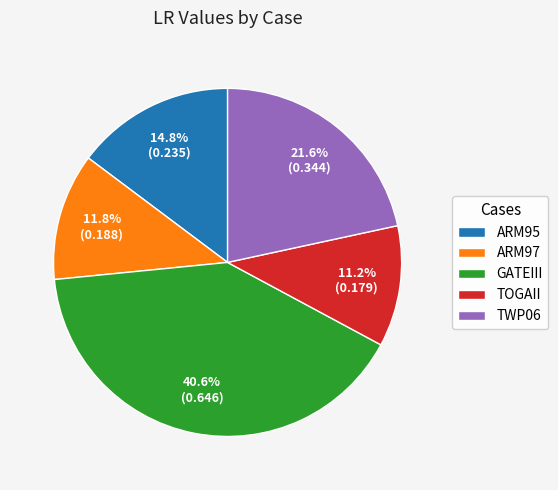

Which slice is the largest?

GATEIII